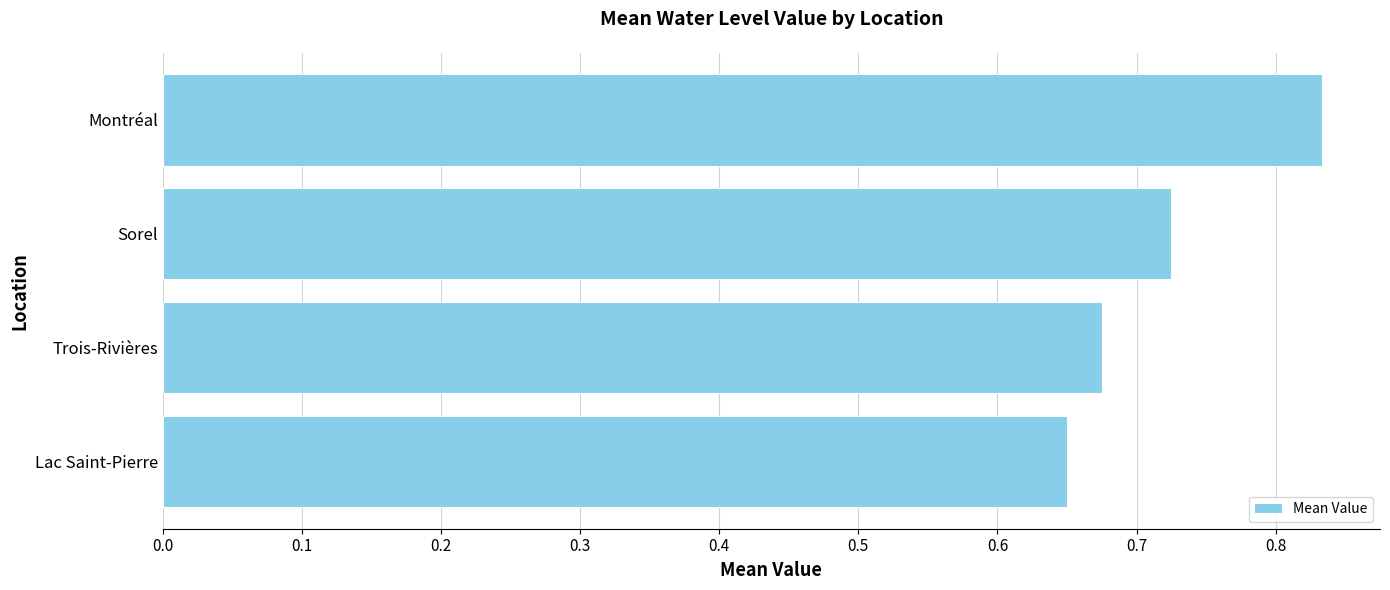

Rank the categories by value from lowest to highest.

Lac Saint-Pierre, Trois-Rivières, Sorel, Montréal